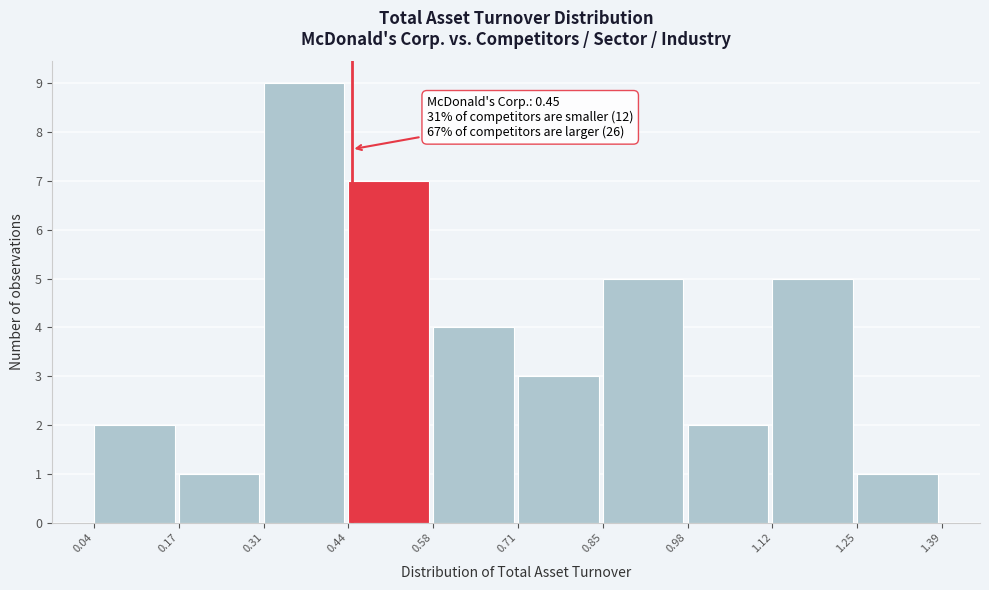

Over which range of the x-axis is the bar tallest?

0.31 to 0.44